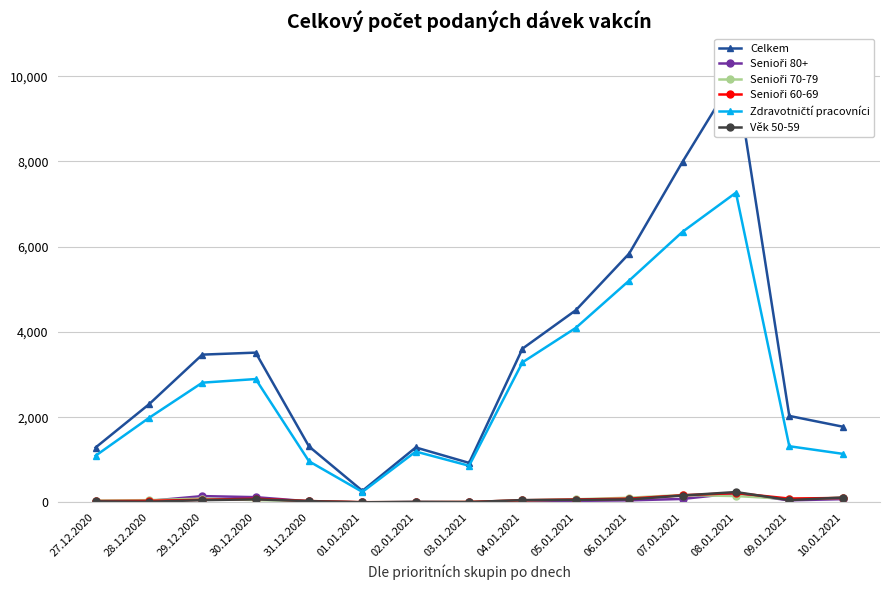

How many values in the Senioři 70-79 series exceed 54?

7